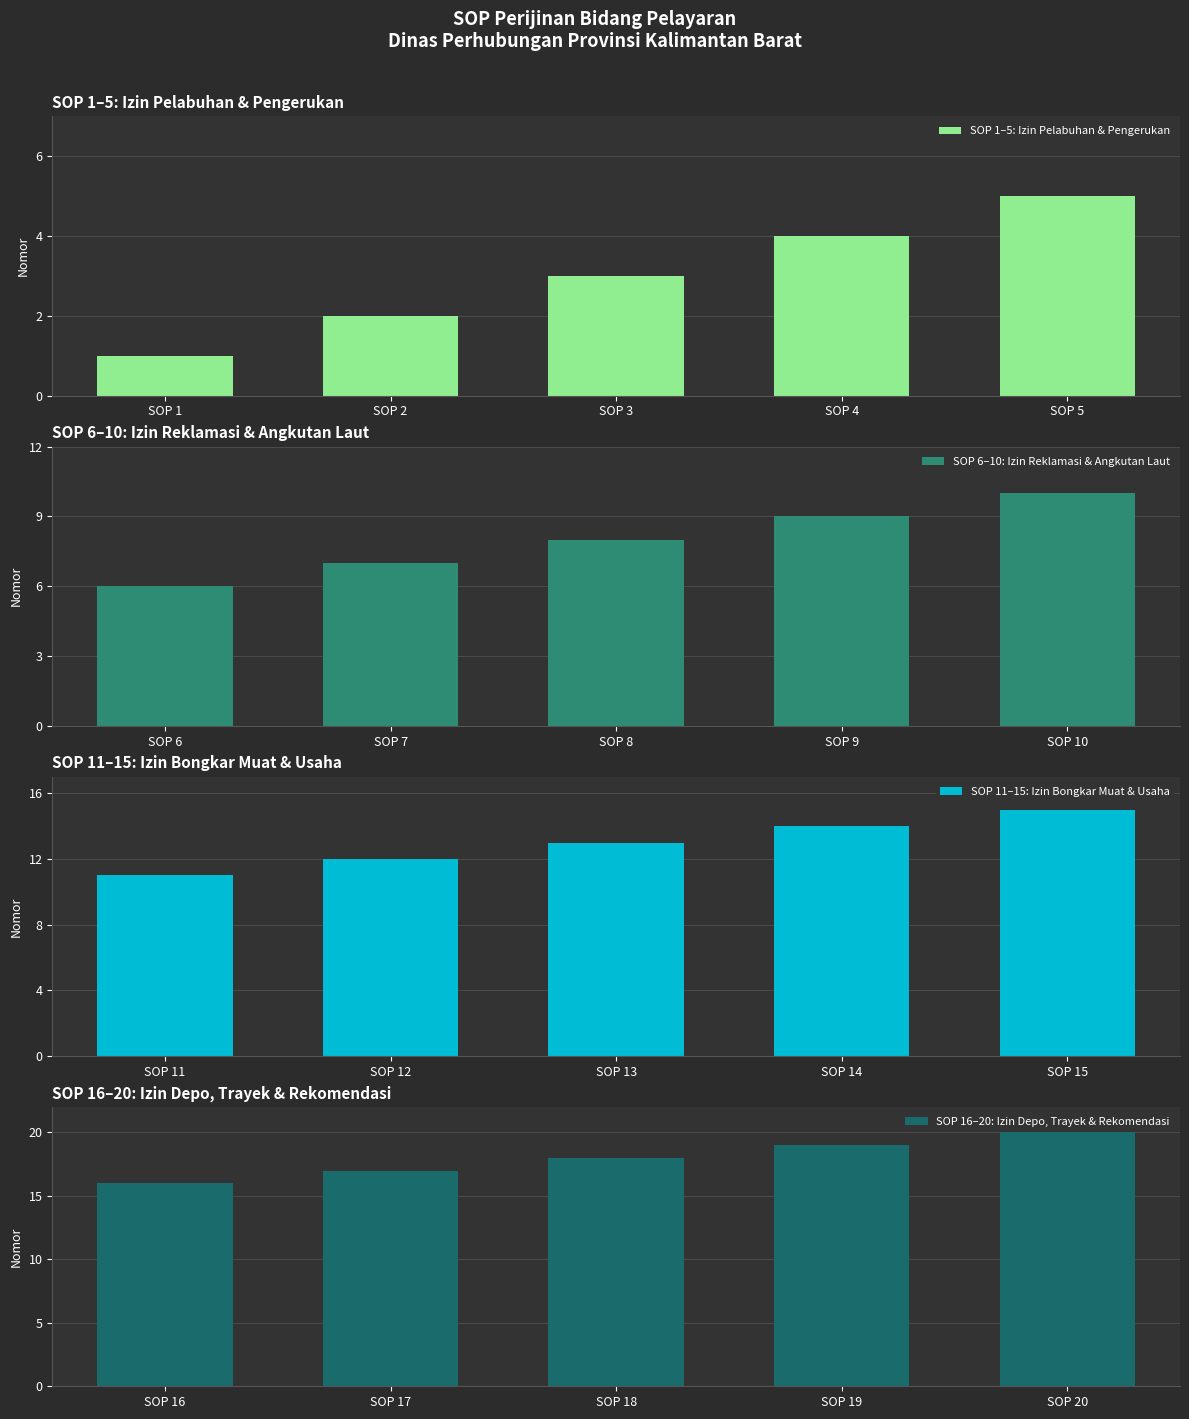

What is the value of the SOP 11–15: Izin Bongkar Muat & Usaha bar at the 1st from the left?

11